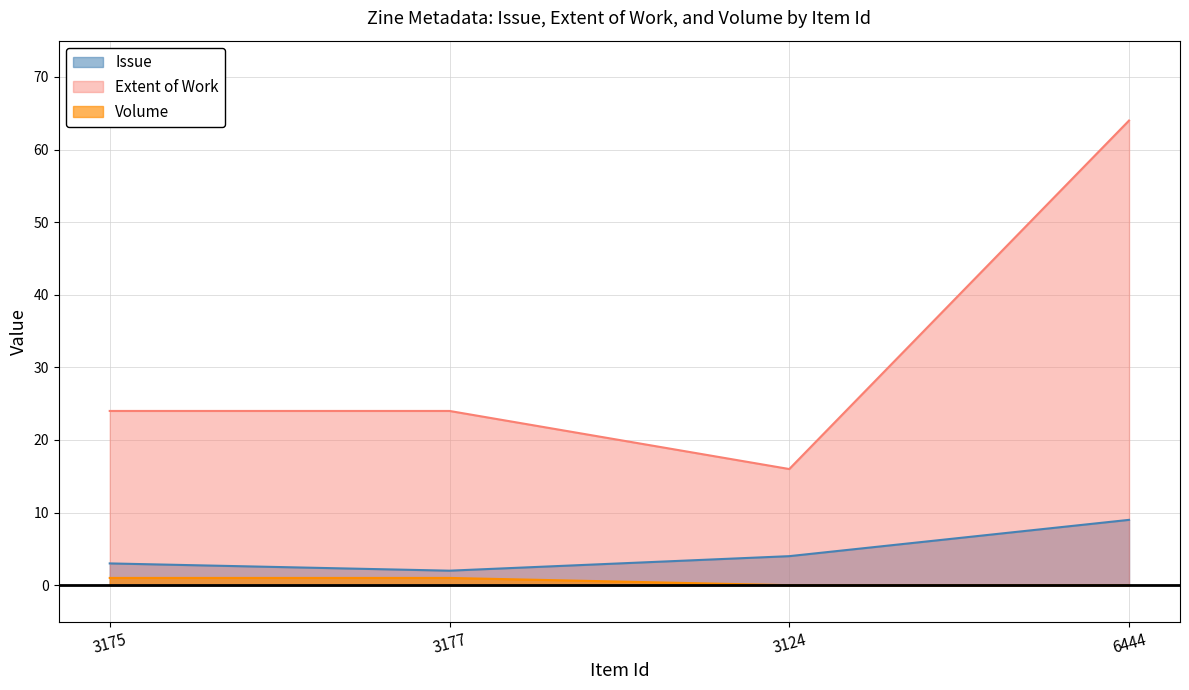

What is the maximum value for Issue?

9